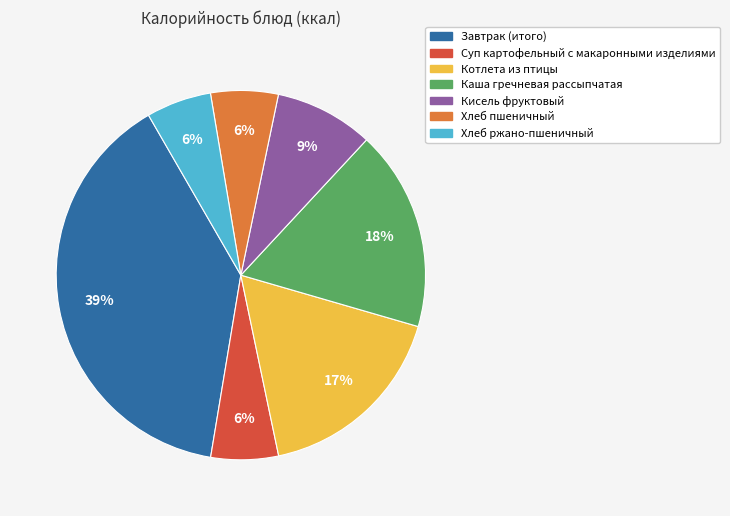

Is Хлеб пшеничный the majority of the pie?

No